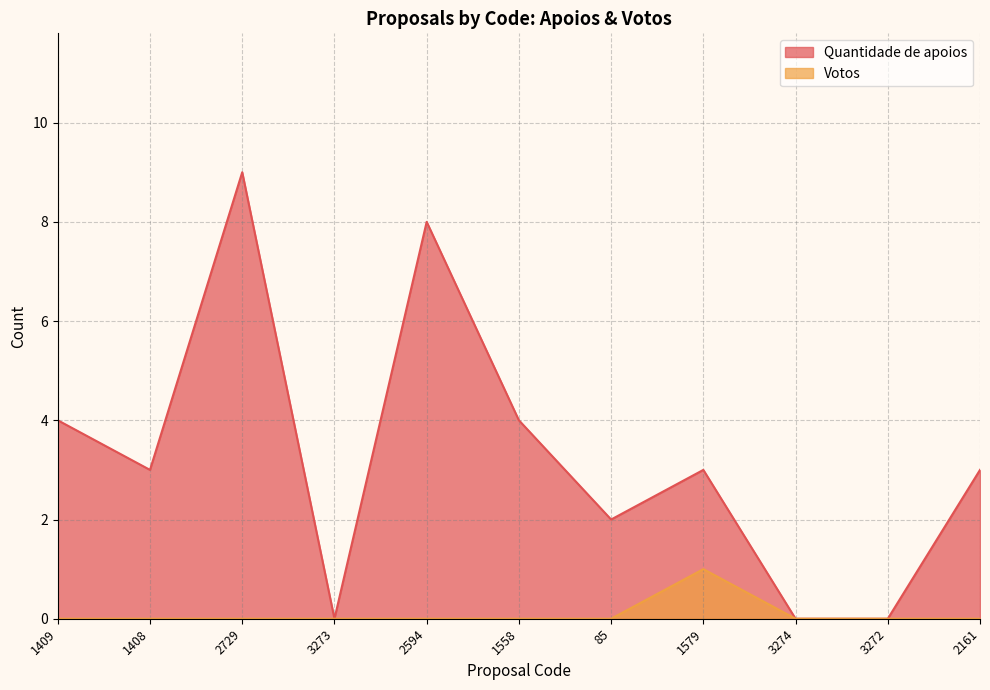

Reading left to right, what are all the values shown in this chart?

Quantidade de apoios: 1409=4	1408=3	2729=9	3273=0	2594=8	1558=4	85=2	1579=3	3274=0	3272=0	2161=3
Votos: 1409=0	1408=0	2729=0	3273=0	2594=0	1558=0	85=0	1579=1	3274=0	3272=0	2161=0